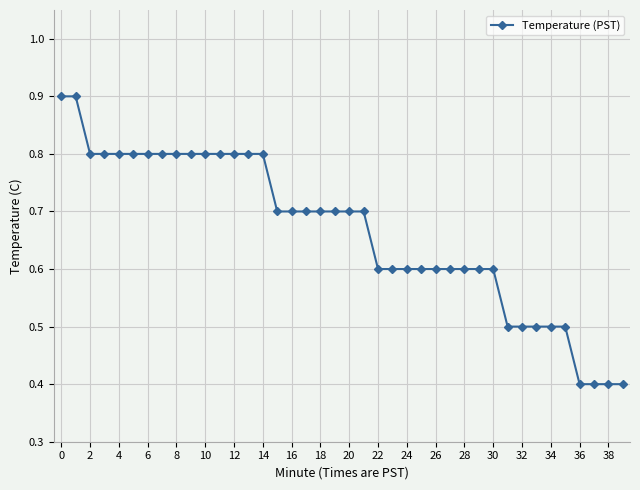

What is the average value?

0.7